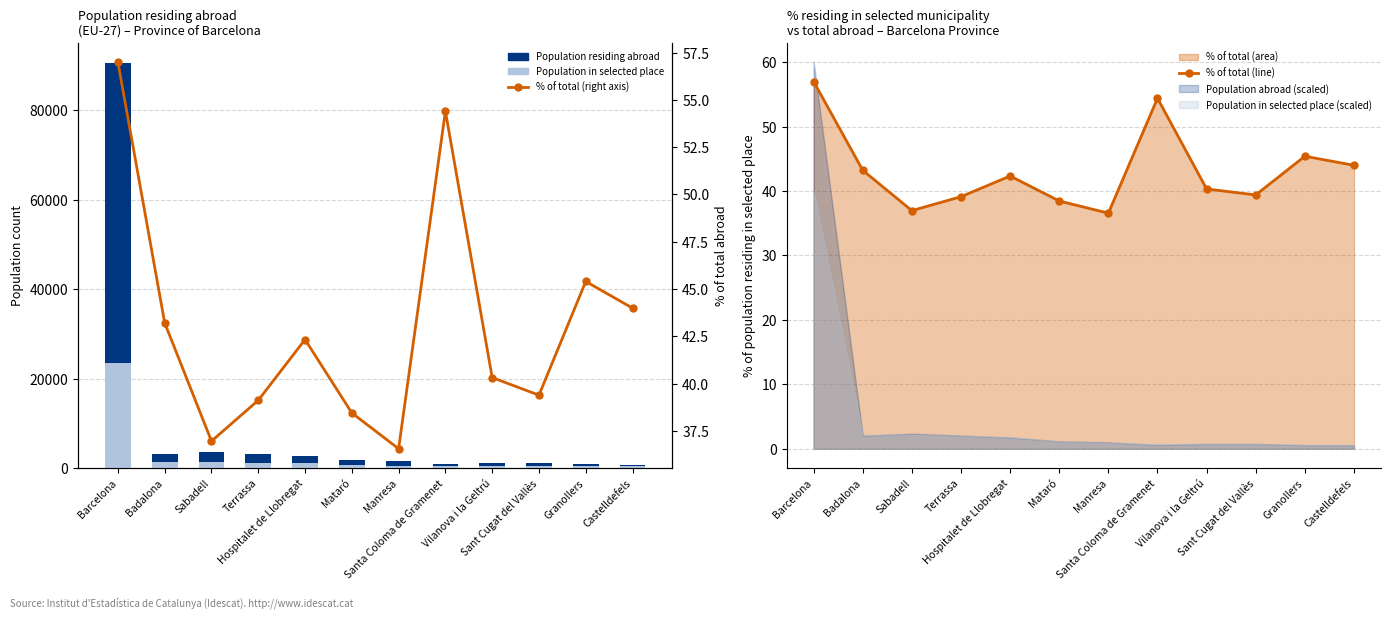

Reading right to left, transcribe all the data shown in this chart.

Population residing abroad: Castelldefels=791.0	Granollers=837.0	Sant Cugat del Vallès=1112.0	Vilanova i la Geltrú=1131.0	Santa Coloma de Gramenet=875.0	Manresa=1488.0	Mataró=1732.0	Hospitalet de Llobregat=2608.0	Terrassa=3075.0	Sabadell=3517.0	Badalona=3032.0	Barcelona=90543.0
Population in selected place: Castelldefels=348.0	Granollers=380.0	Sant Cugat del Vallès=438.0	Vilanova i la Geltrú=456.0	Santa Coloma de Gramenet=476.0	Manresa=544.0	Mataró=666.0	Hospitalet de Llobregat=1104.0	Terrassa=1203.0	Sabadell=1300.0	Badalona=1310.0	Barcelona=23509.0
% of total (line): Castelldefels=44.0	Granollers=45.4	Sant Cugat del Vallès=39.4	Vilanova i la Geltrú=40.3	Santa Coloma de Gramenet=54.4	Manresa=36.6	Mataró=38.5	Hospitalet de Llobregat=42.3	Terrassa=39.1	Sabadell=37.0	Badalona=43.2	Barcelona=57.0
% of total (right axis): Castelldefels=44.0	Granollers=45.4	Sant Cugat del Vallès=39.4	Vilanova i la Geltrú=40.3	Santa Coloma de Gramenet=54.4	Manresa=36.6	Mataró=38.5	Hospitalet de Llobregat=42.3	Terrassa=39.1	Sabadell=37.0	Badalona=43.2	Barcelona=57.0